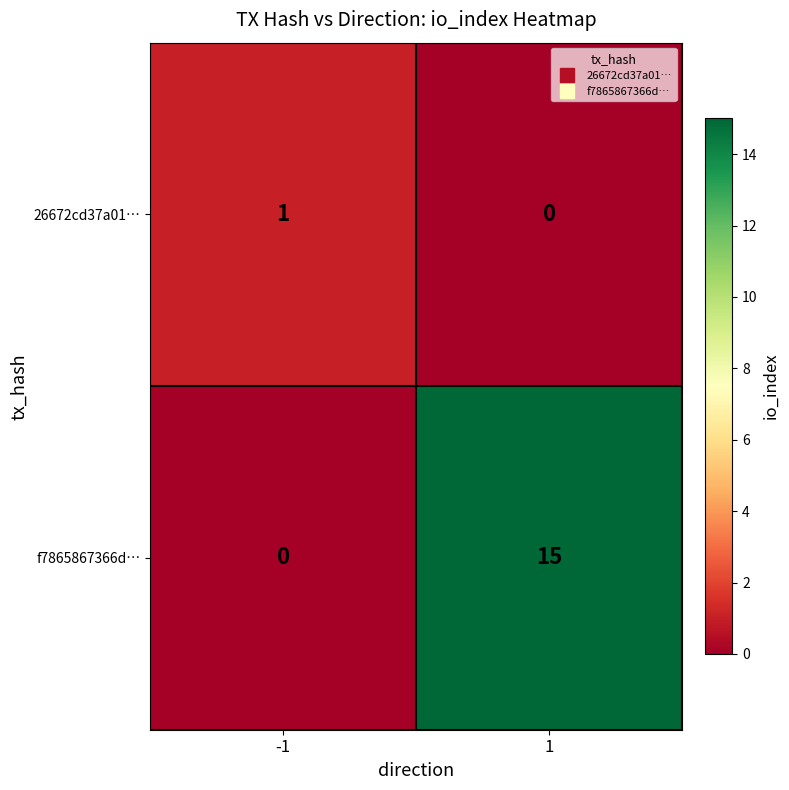

At how many categories does at least one series exceed 9?

1